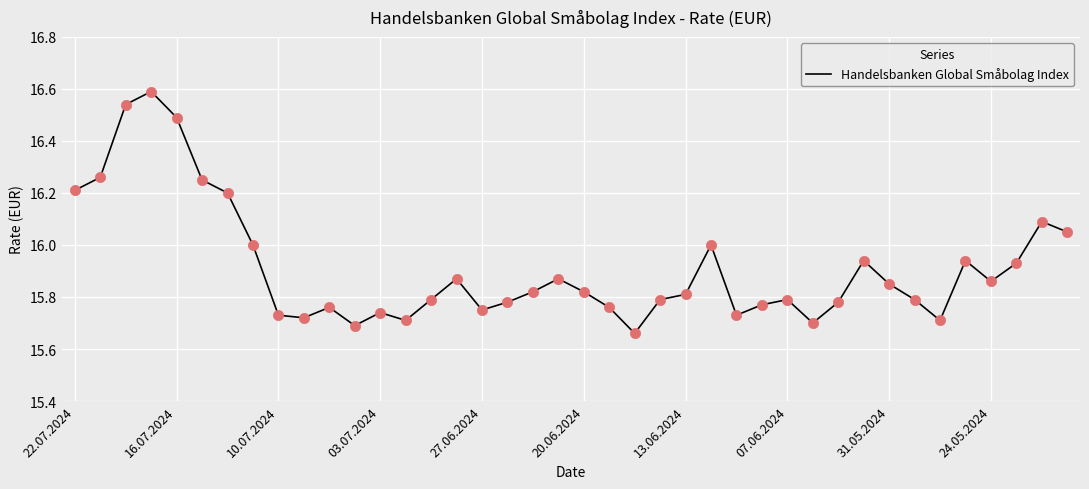

What is the maximum value shown in the chart?

16.6